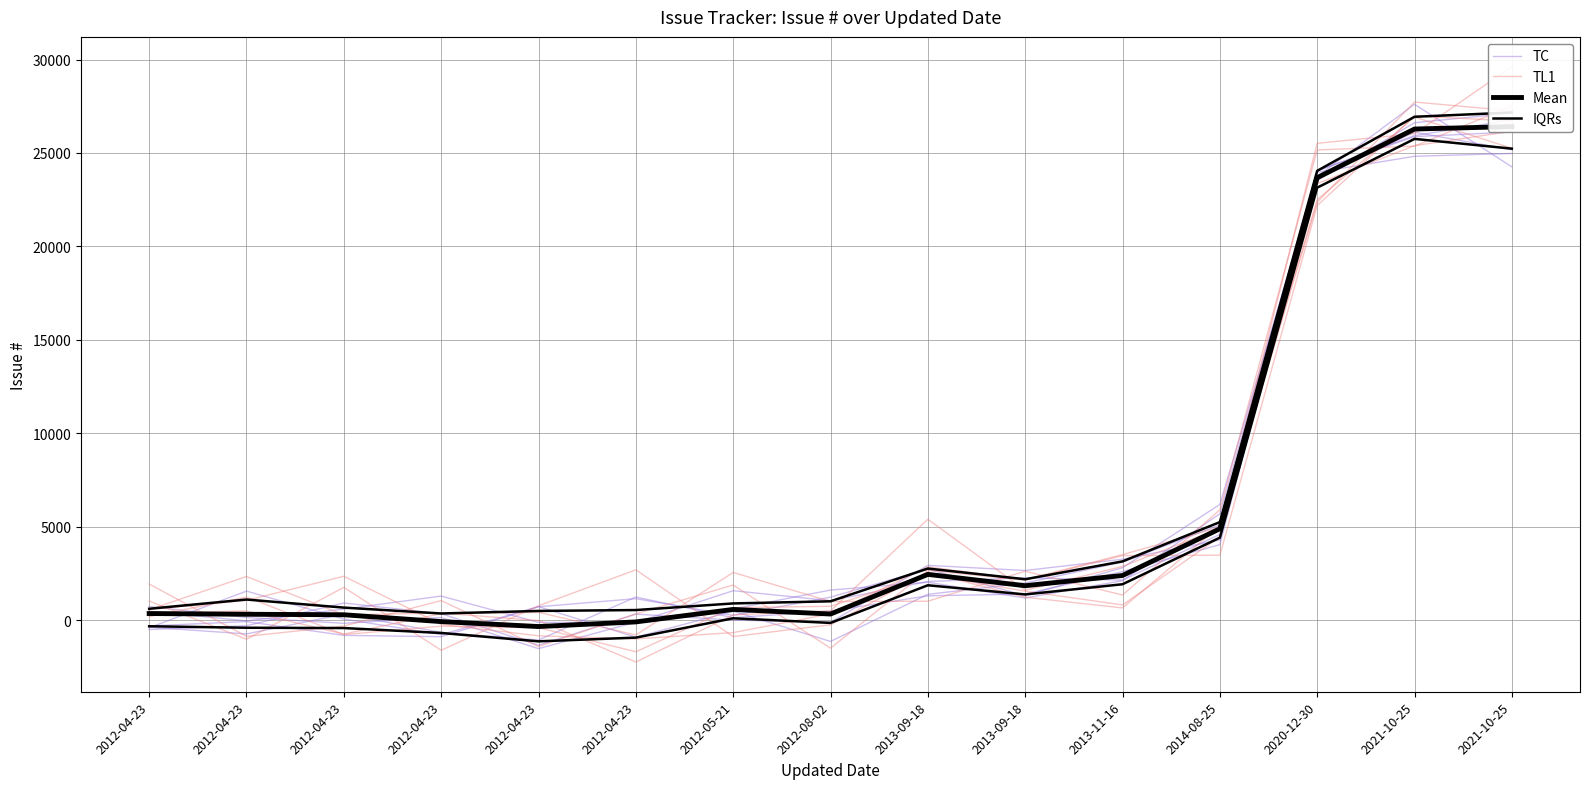

Which series ends up on top after the final intersection of Mean and TL1?

Mean